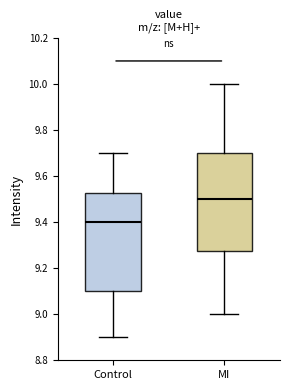

Which box's median line is the lowest?

Control